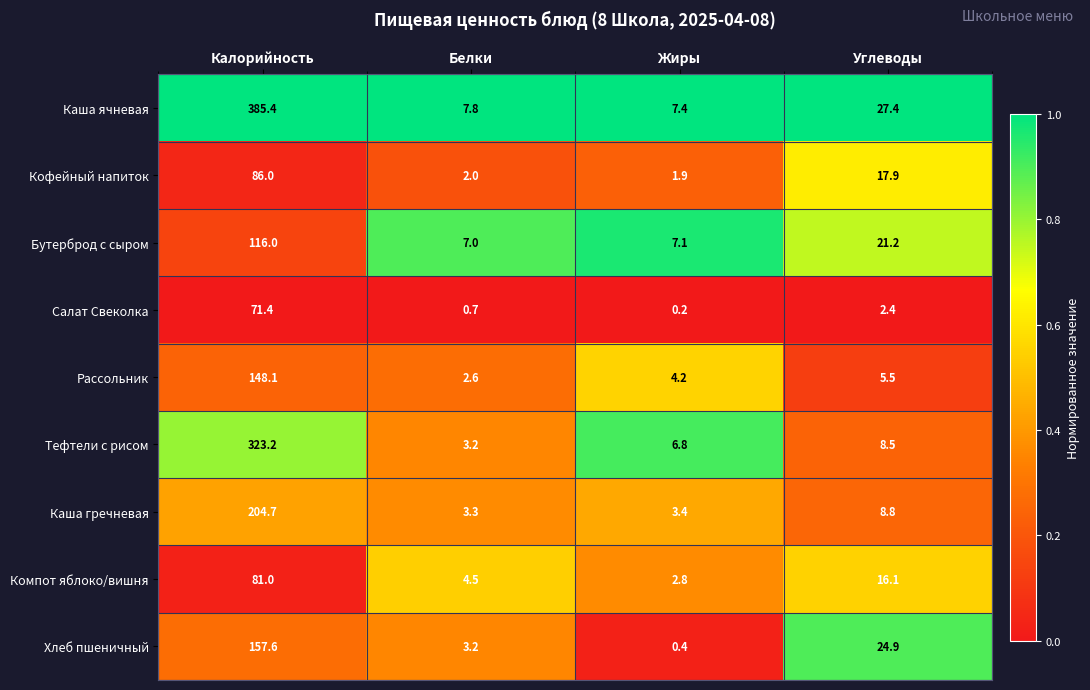

Rank the series by their maximum value, from highest to lowest.

Каша ячневая, Тефтели с рисом, Каша гречневая, Хлеб пшеничный, Рассольник, Бутерброд с сыром, Кофейный напиток, Компот яблоко/вишня, Салат Свеколка